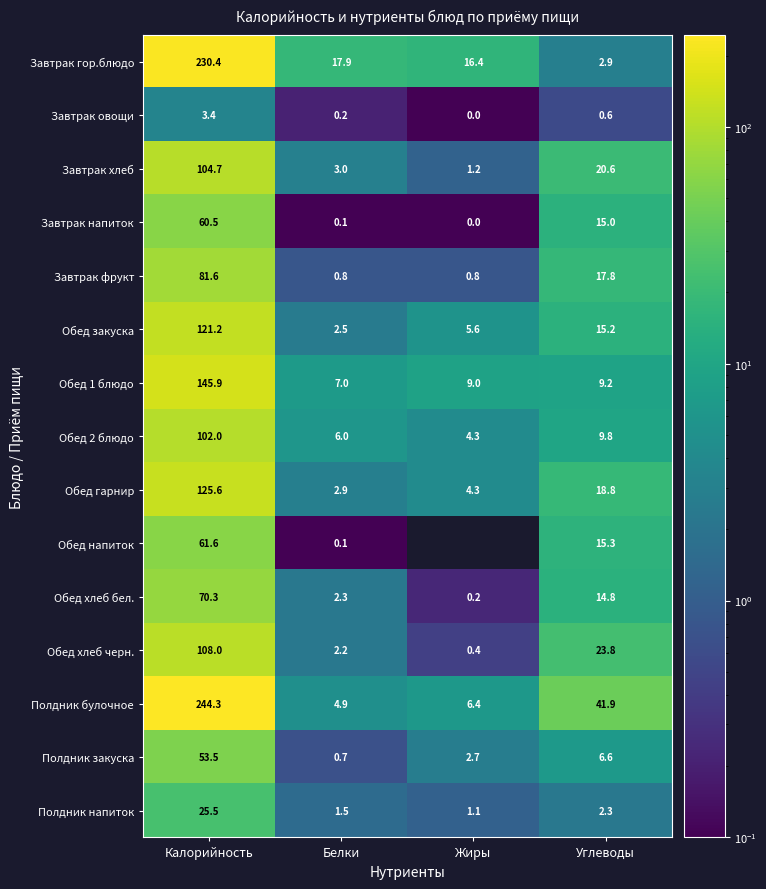

What is the difference between the highest and lowest values at Углеводы?

41.3